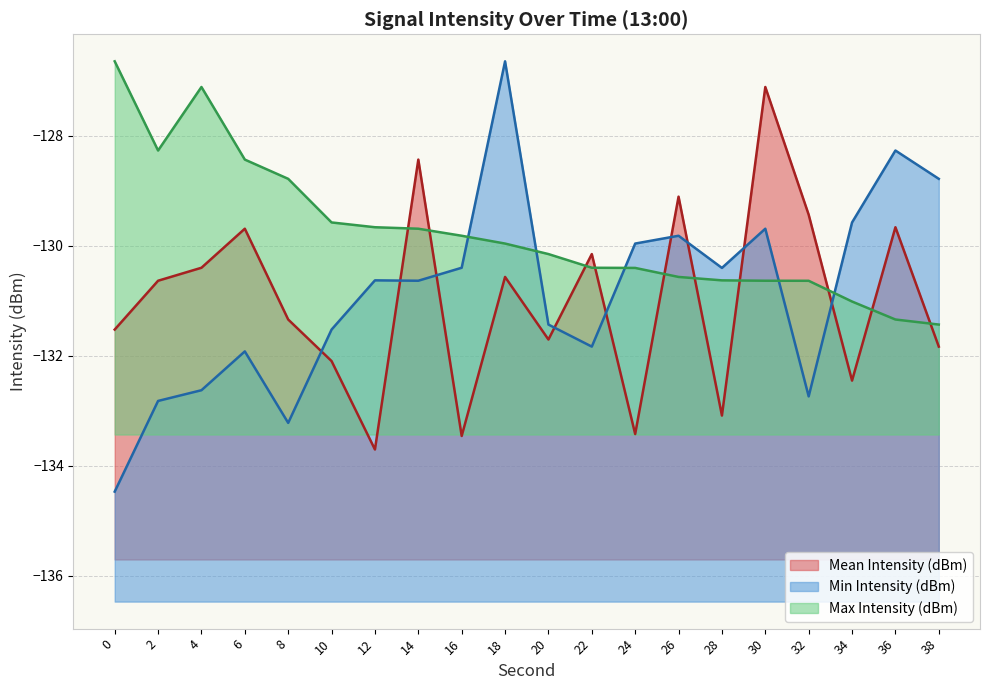

What is the sum of the Mean Intensity (dBm) values at 8 and 26?

-260.5